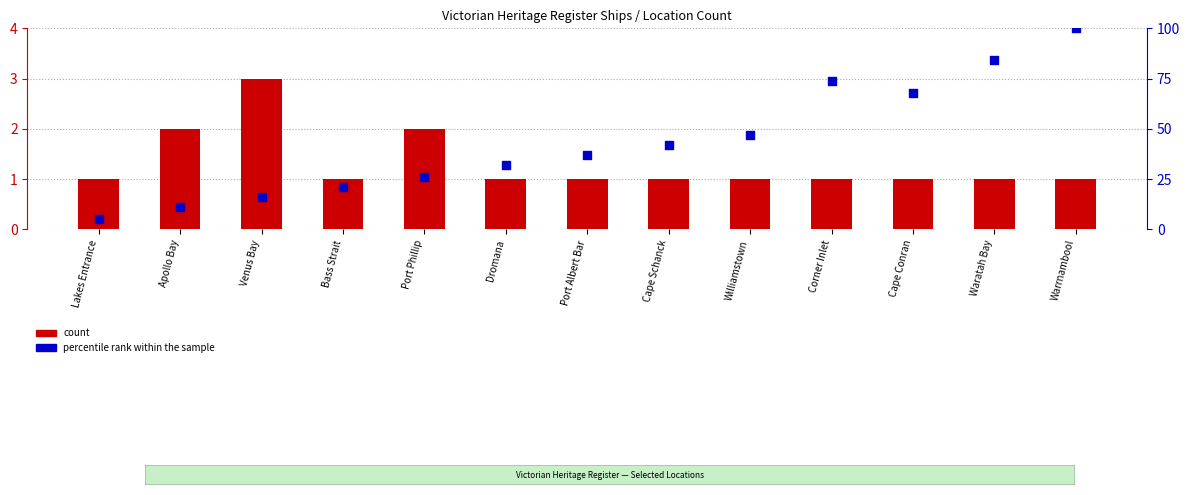

Which series contains the lowest Y value?

count